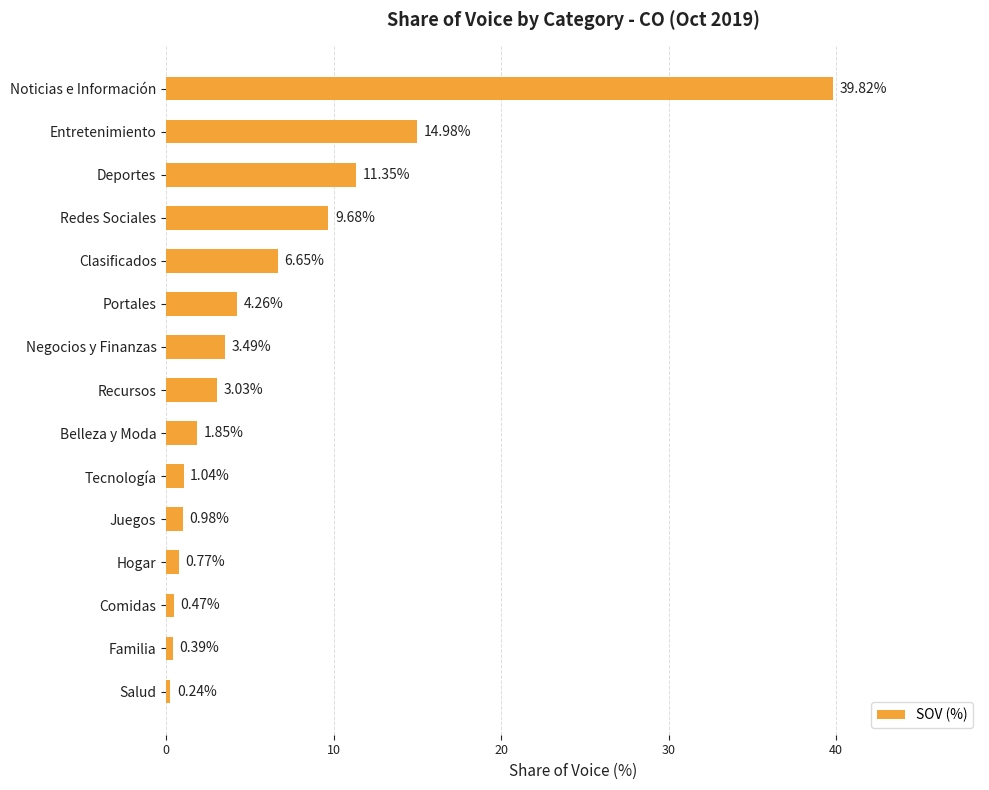

List the labels in order of value, largest first.

Noticias e Información, Entretenimiento, Deportes, Redes Sociales, Clasificados, Portales, Negocios y Finanzas, Recursos, Belleza y Moda, Tecnología, Juegos, Hogar, Comidas, Familia, Salud